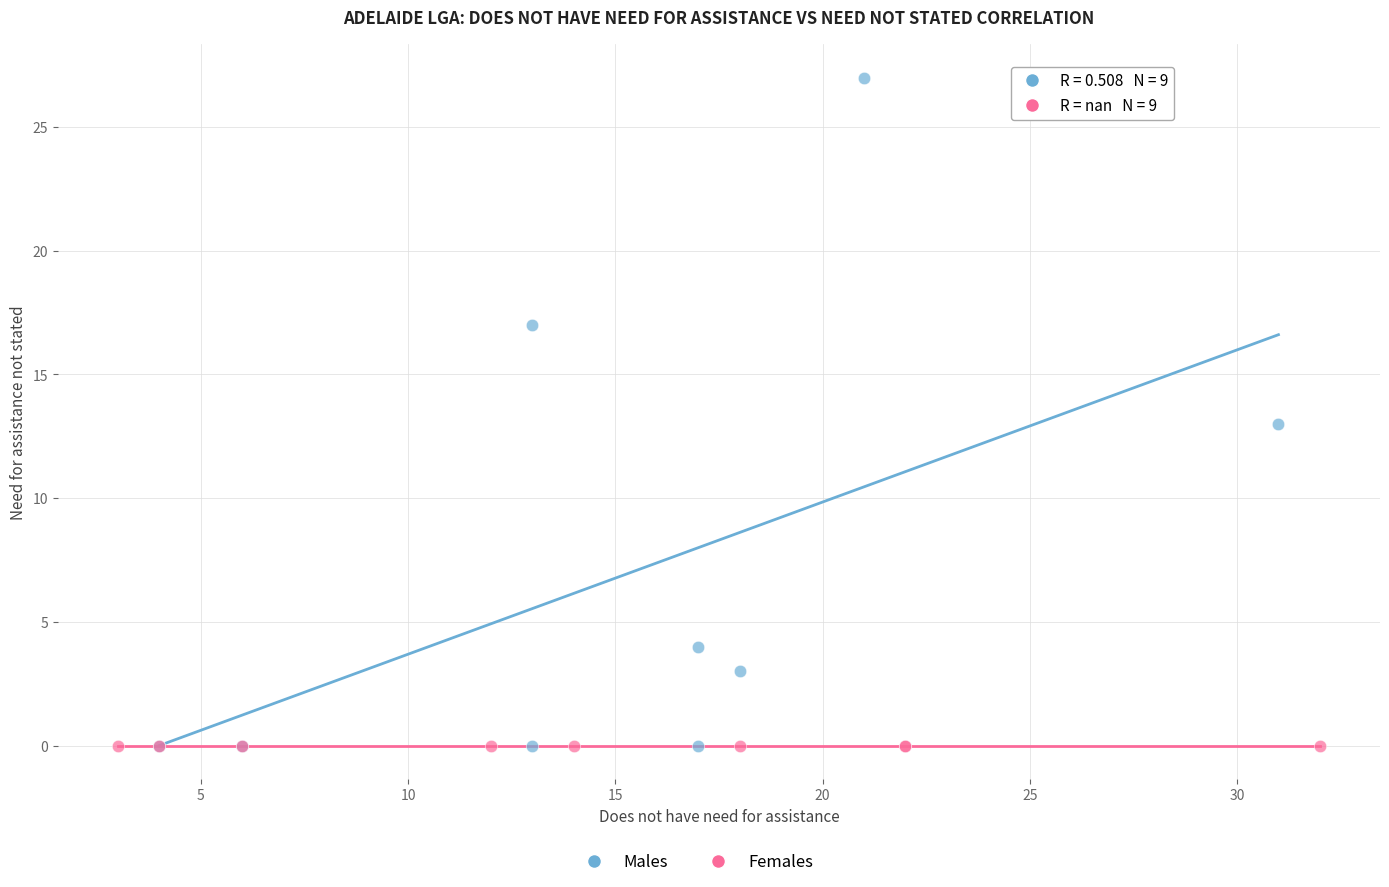

Which series reaches the maximum Y coordinate?

Males